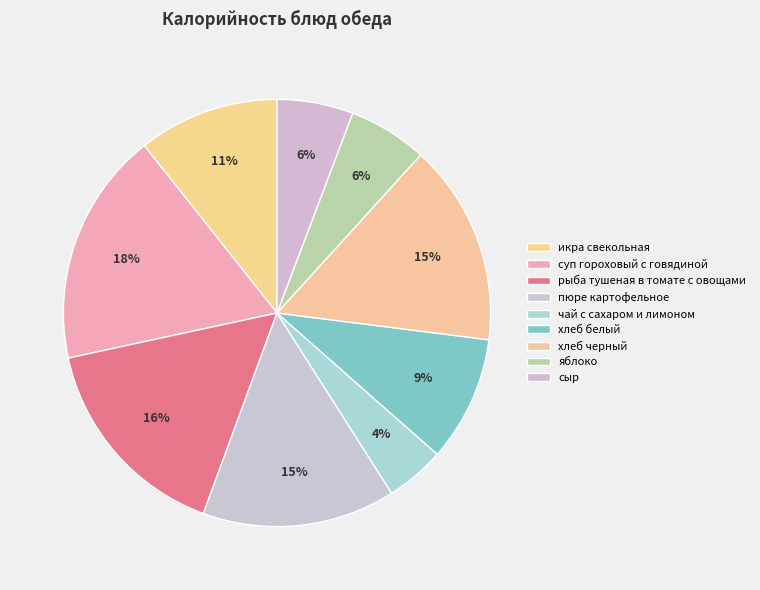

What is the ratio of the value at суп гороховый с говядиной to the value at хлеб черный?

1.2